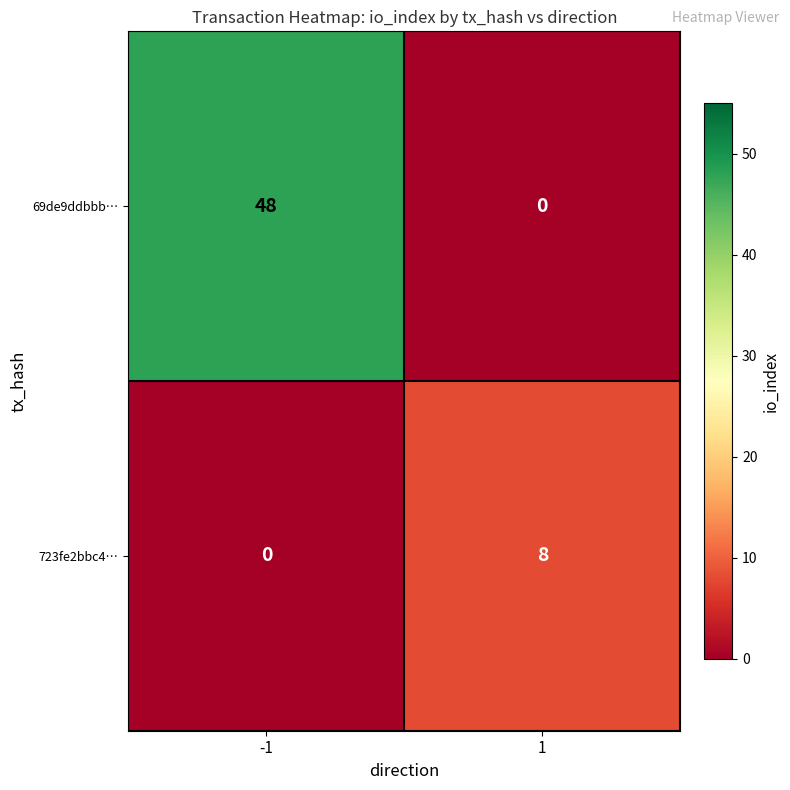

Is the value of 723fe2bbc4… at -1 greater than the value of 69de9ddbbb… at -1?

No